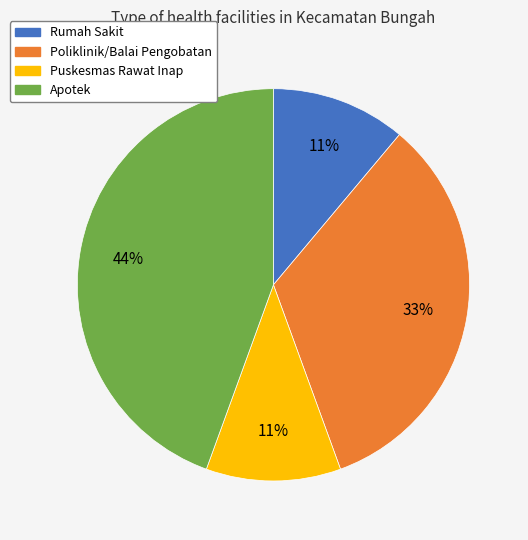

Which slice is the largest?

Apotek